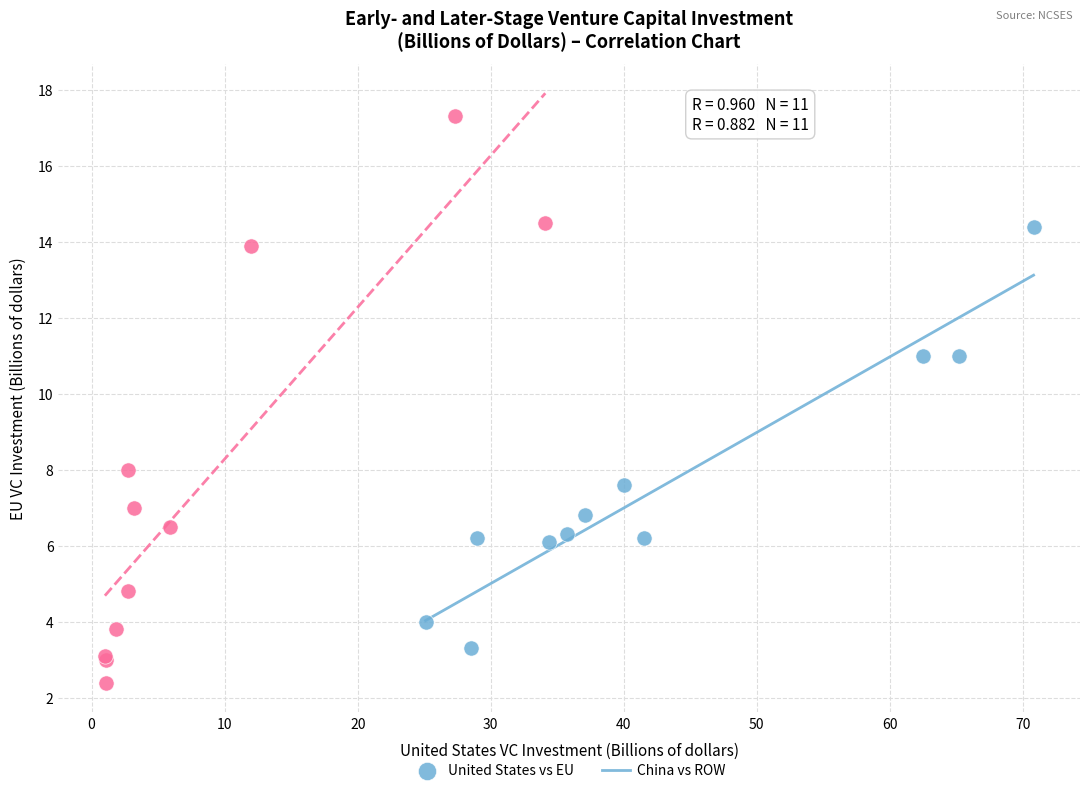

Which series contains the lowest Y value?

China vs ROW